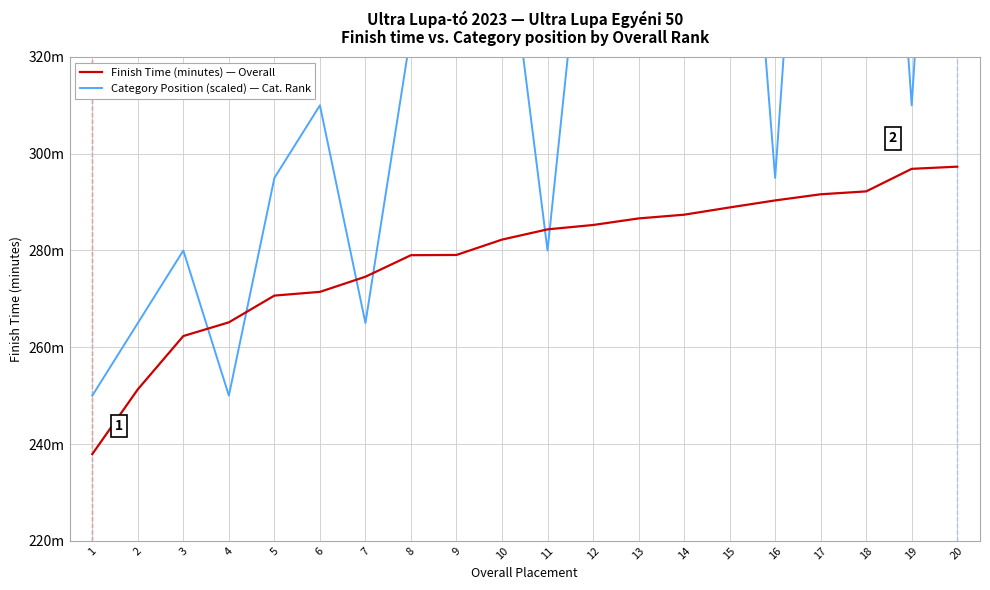

What is the difference between the Finish Time (minutes) — Overall values at 6 and 1?

33.5